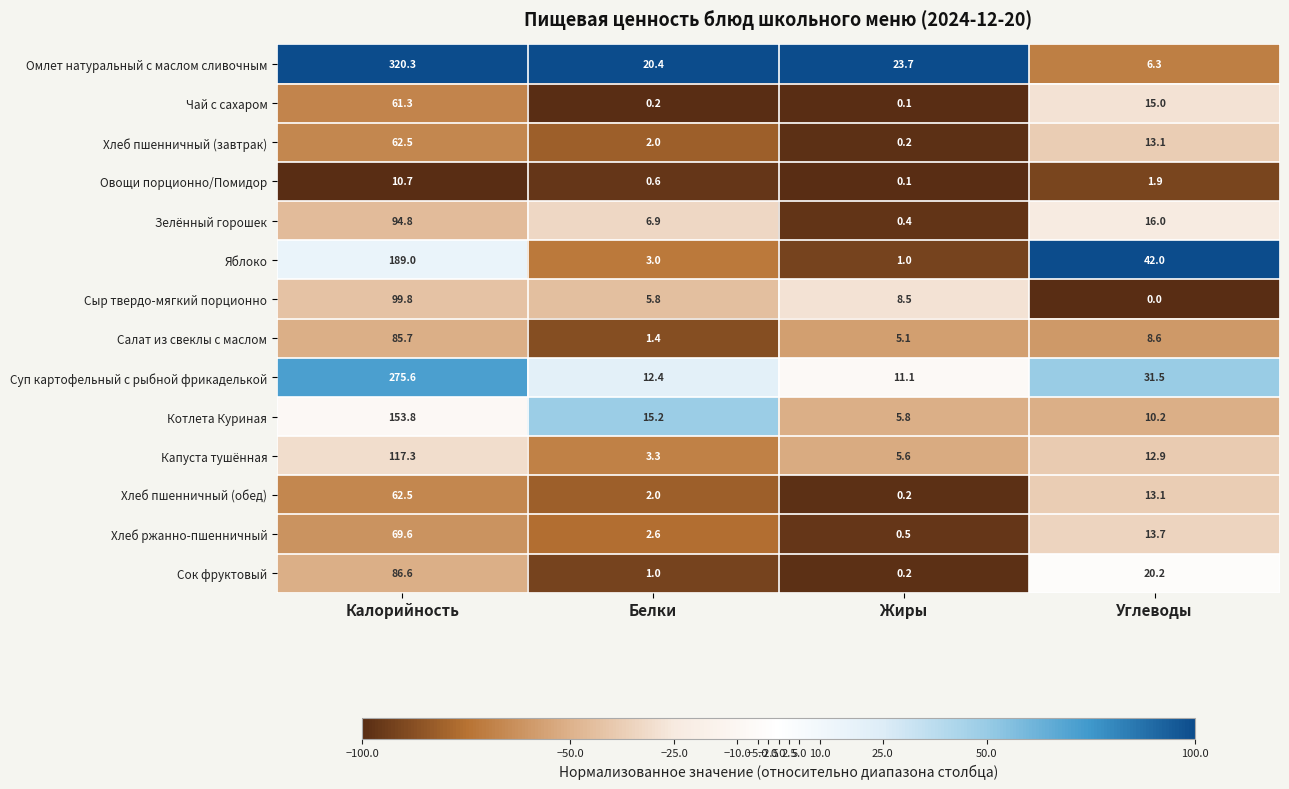

What is the maximum value shown in the chart?

320.3